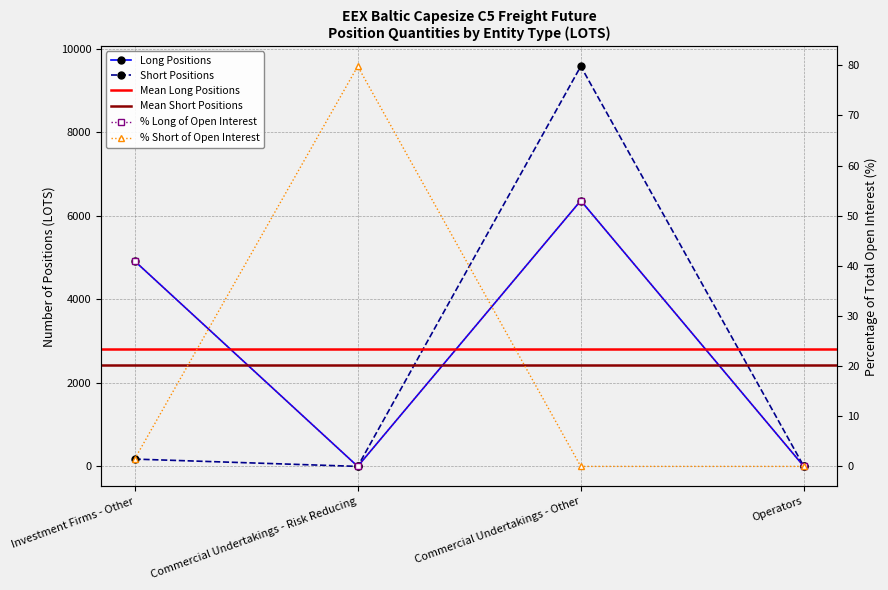

Where is the first local minimum for Short?

Commercial Undertakings - Risk Reducing